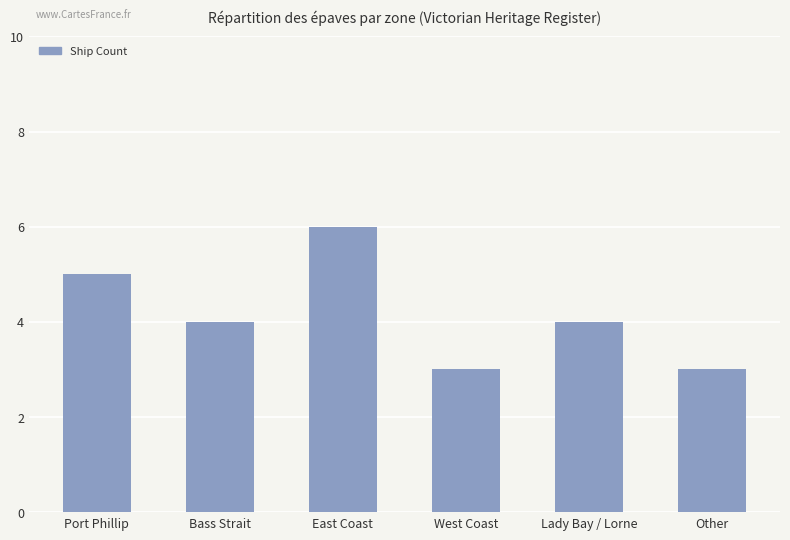

How many bars are there in total?

6